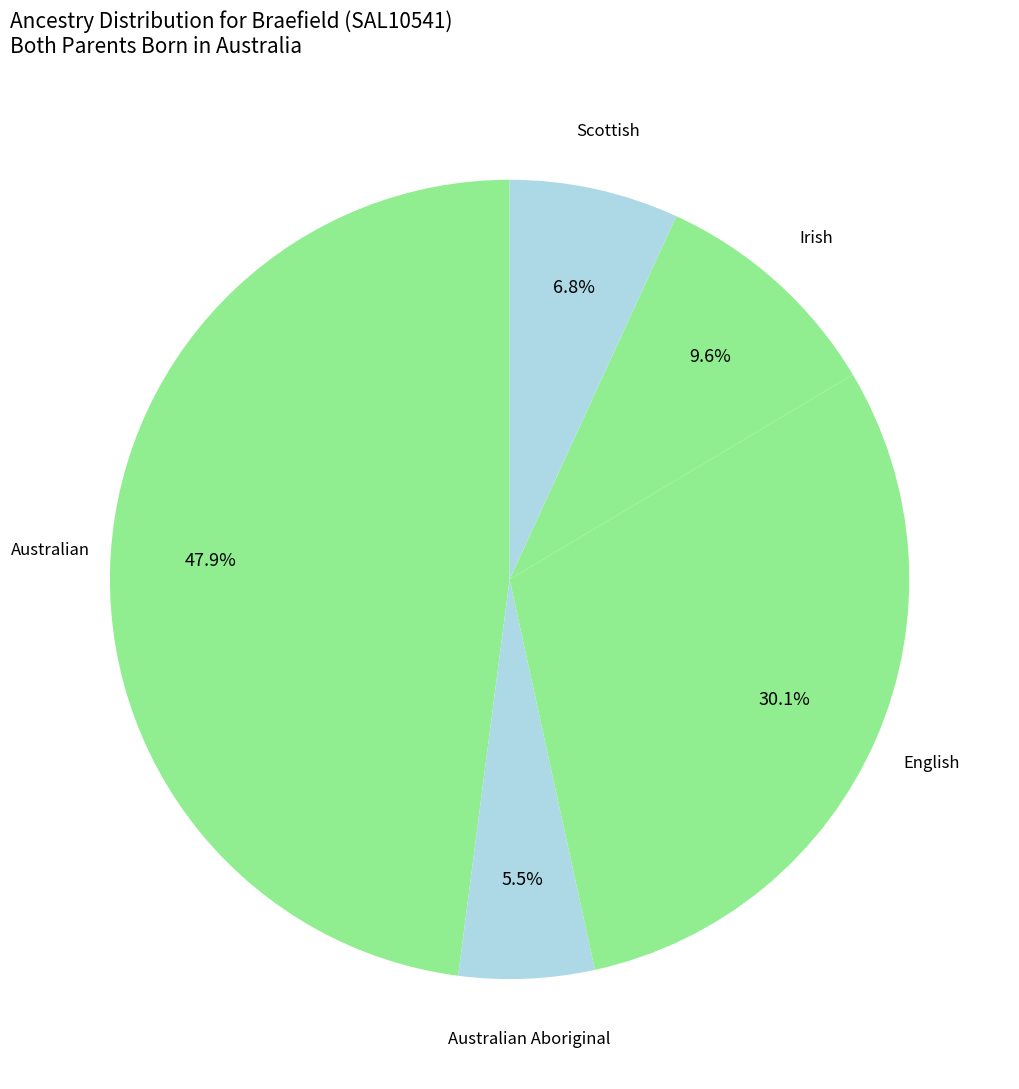

Which category has the biggest portion of the pie?

Australian